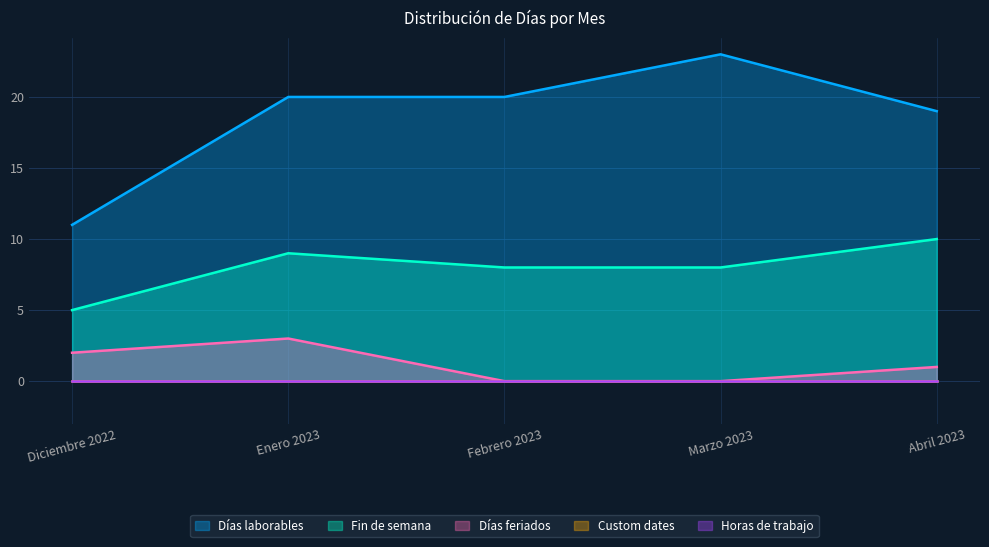

What is the label of the 3rd point from the left?

Febrero 2023